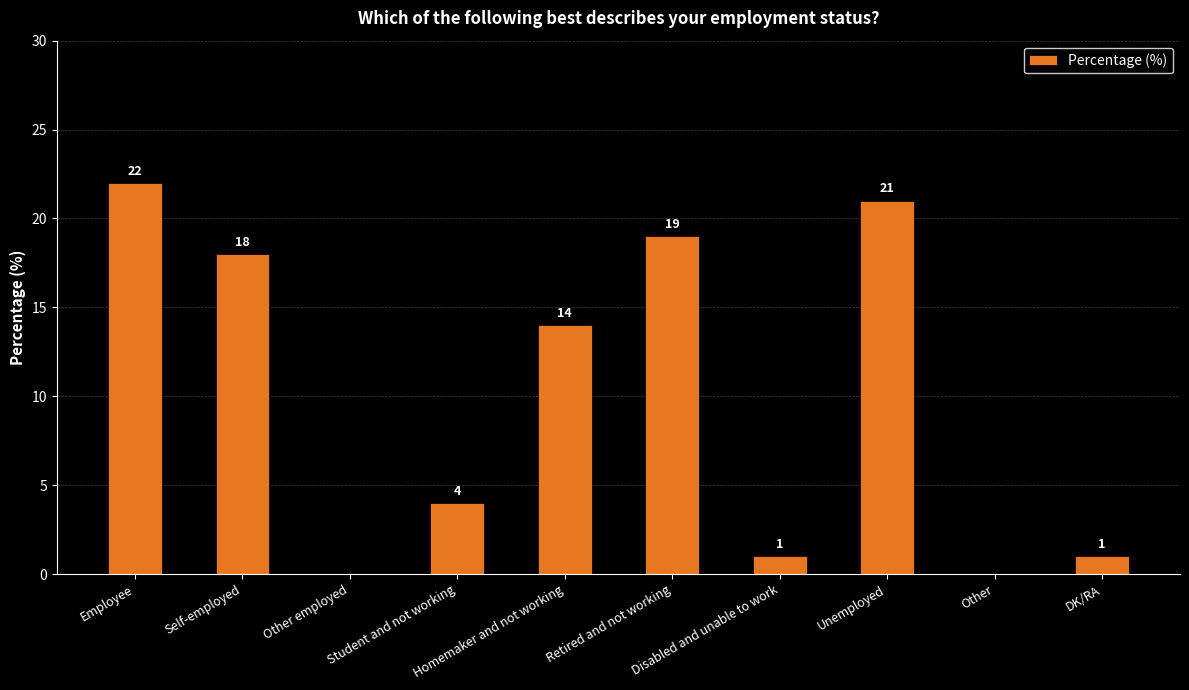

How many data points does each series have?

10